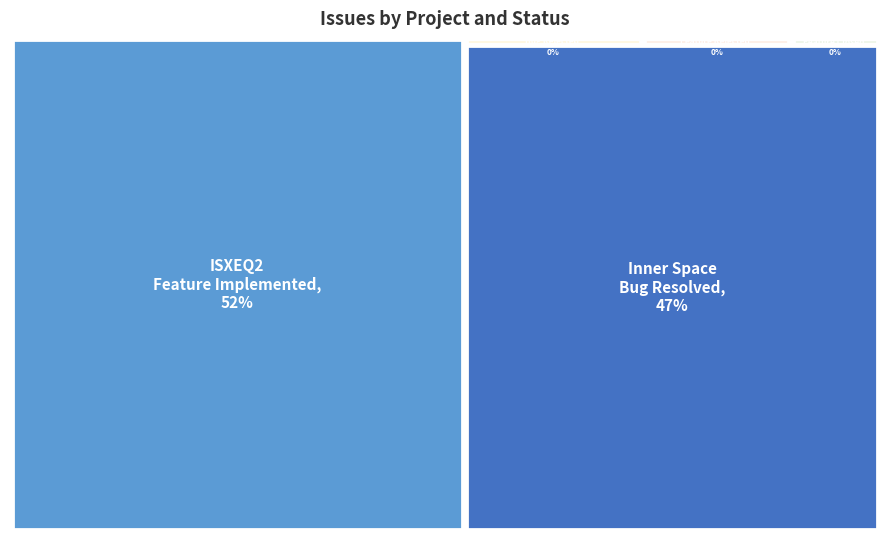

Approximately how many times larger is the value at Inner Space (Bug-Rejected) compared to Inner Space (Feature-Rejected)?

1.2